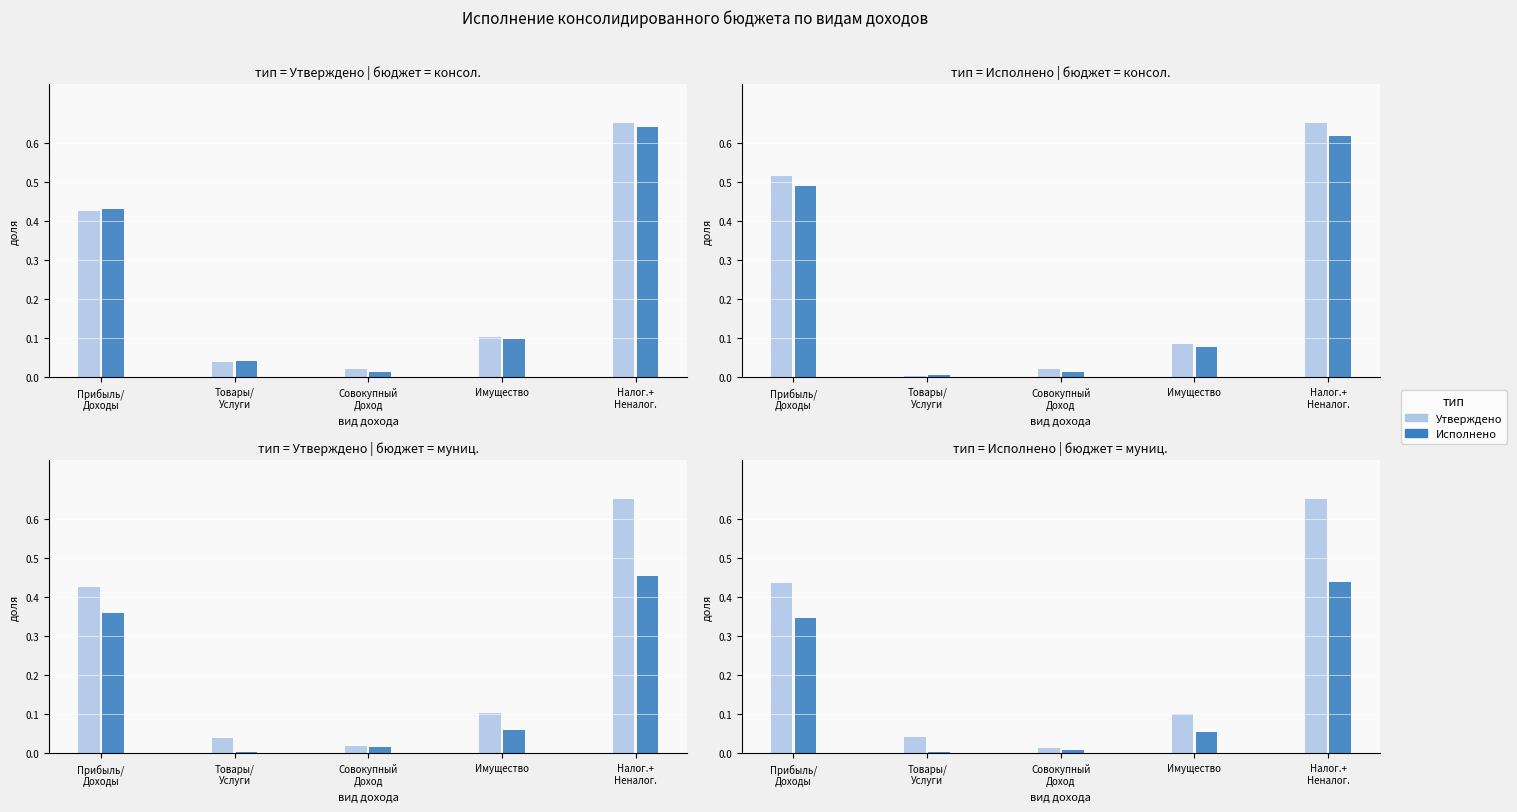

What is the difference between the second highest and minimum values in the Исполнено (муниц. районы) series?

0.3